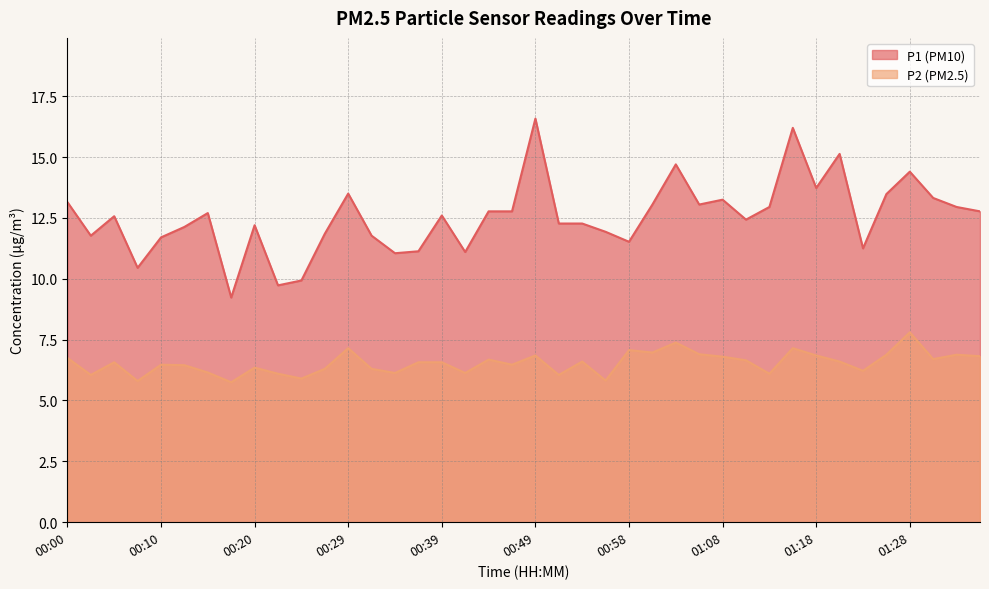

What is the average value of the P1 series?

12.5